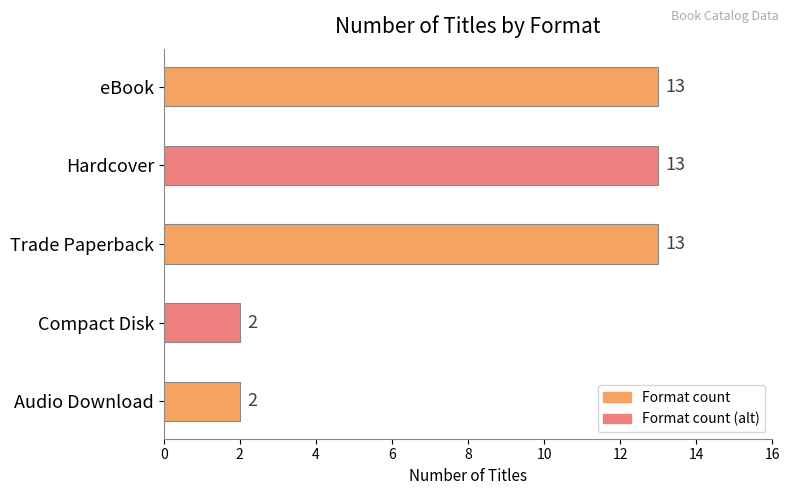

True or false: the data shows 13 at Hardcover.

True